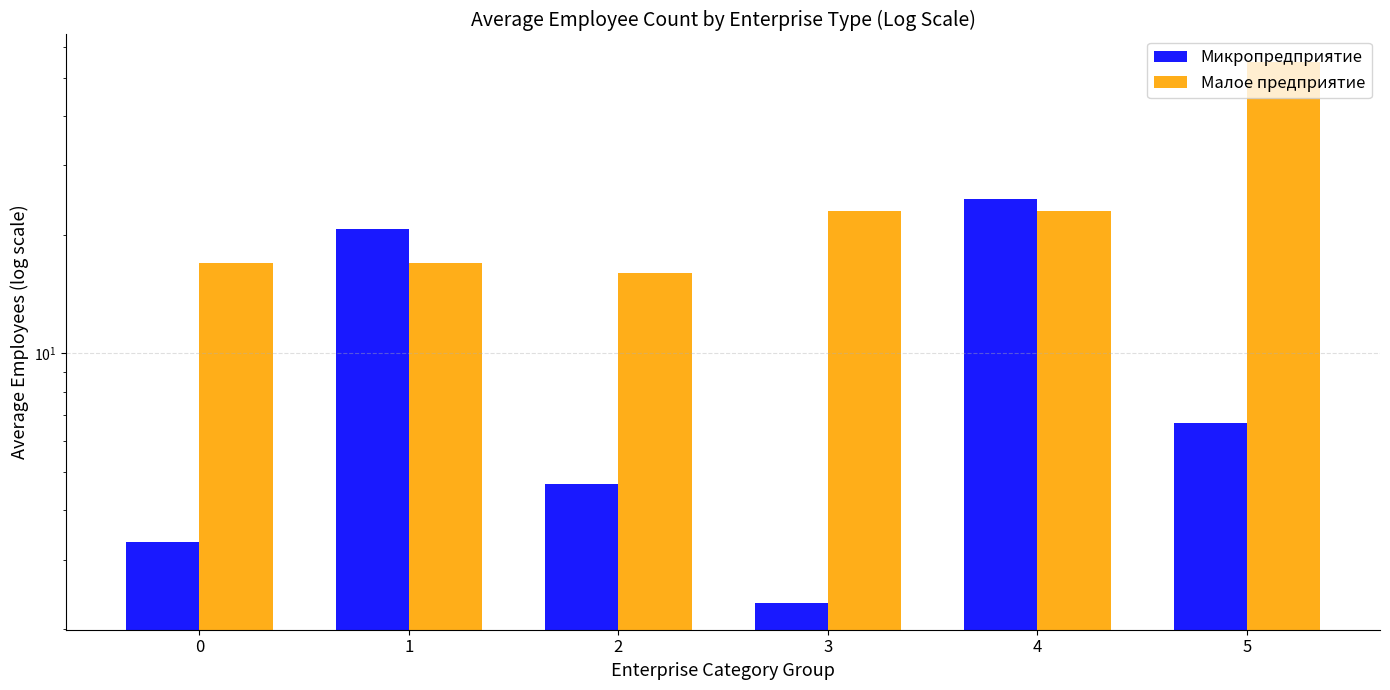

What is the greatest value displayed?

55.0